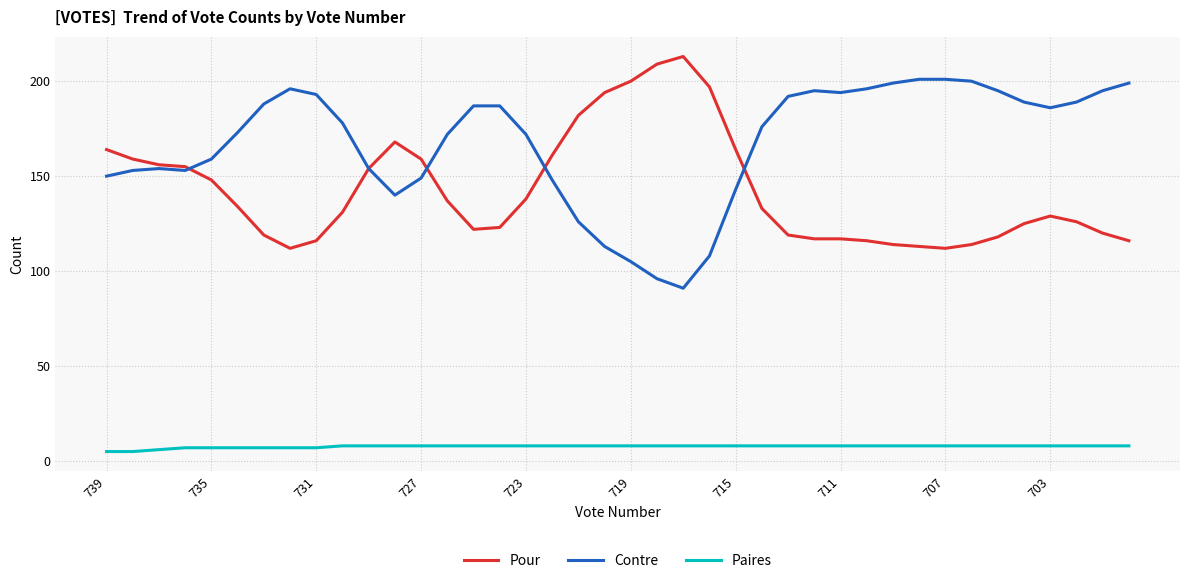

True or false: Paires and Pour cross at least once.

False